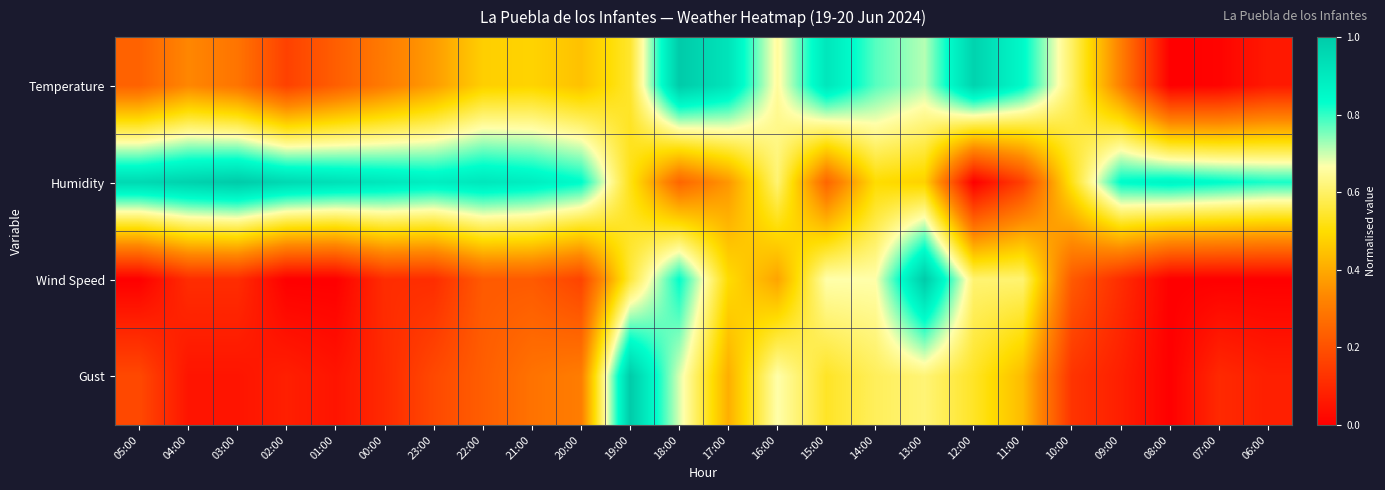

Reading left to right, transcribe all the data shown in this chart.

Temperature: 05:00=0.2	04:00=0.3	03:00=0.3	02:00=0.2	01:00=0.2	00:00=0.3	23:00=0.4	22:00=0.5	21:00=0.5	20:00=0.4	19:00=0.5	18:00=1.0	17:00=0.9	16:00=0.7	15:00=0.9	14:00=0.8	13:00=0.7	12:00=1.0	11:00=0.8	10:00=0.6	09:00=0.3	08:00=0.0	07:00=0.0	06:00=0.1
Humidity: 05:00=1.0	04:00=1.0	03:00=1.0	02:00=1.0	01:00=0.9	00:00=0.9	23:00=0.9	22:00=0.9	21:00=0.9	20:00=0.8	19:00=0.5	18:00=0.2	17:00=0.4	16:00=0.6	15:00=0.2	14:00=0.5	13:00=0.5	12:00=0.0	11:00=0.2	10:00=0.5	09:00=0.8	08:00=0.9	07:00=0.8	06:00=0.8
Wind Speed: 05:00=0.0	04:00=0.1	03:00=0.1	02:00=0.0	01:00=0.0	00:00=0.1	23:00=0.1	22:00=0.2	21:00=0.2	20:00=0.2	19:00=0.6	18:00=0.8	17:00=0.5	16:00=0.4	15:00=0.7	14:00=0.7	13:00=1.0	12:00=0.6	11:00=0.6	10:00=0.2	09:00=0.1	08:00=0.0	07:00=0.0	06:00=0.0
Gust: 05:00=0.2	04:00=0.1	03:00=0.1	02:00=0.1	01:00=0.1	00:00=0.1	23:00=0.2	22:00=0.2	21:00=0.3	20:00=0.3	19:00=1.0	18:00=0.7	17:00=0.4	16:00=0.7	15:00=0.5	14:00=0.6	13:00=0.6	12:00=0.5	11:00=0.4	10:00=0.1	09:00=0.1	08:00=0.0	07:00=0.1	06:00=0.1